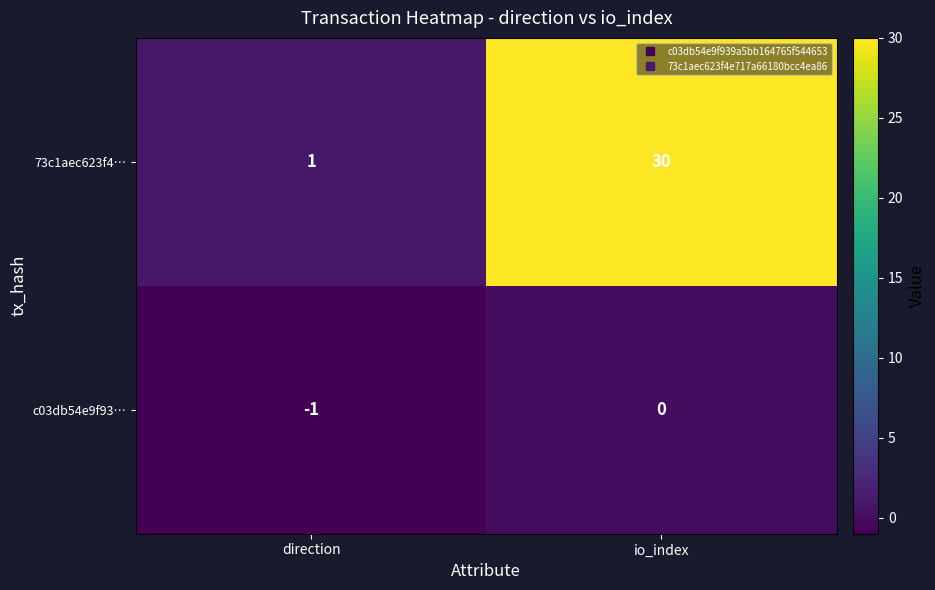

What is the difference between the maximum and minimum values in the 73c1aec623f4… series?

29